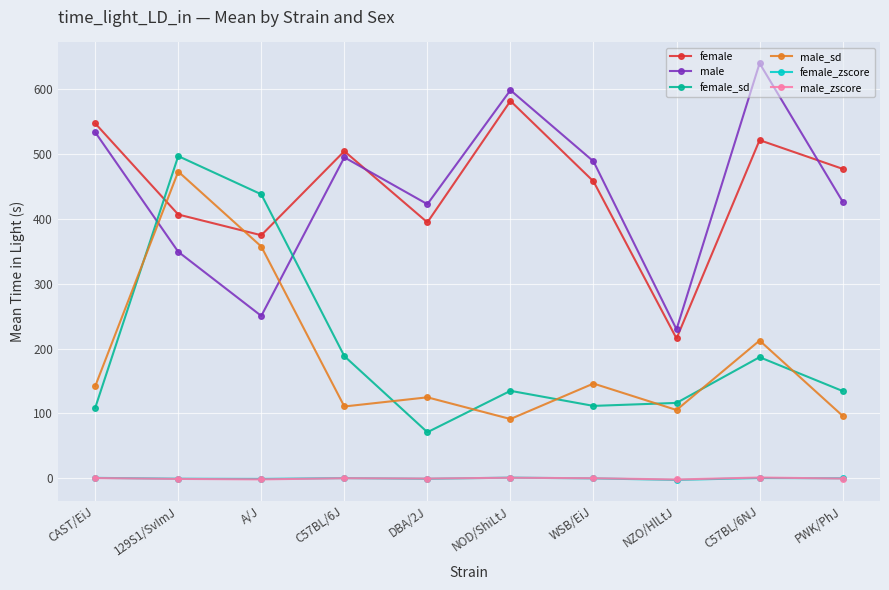

Count the number of data series in this chart.

6